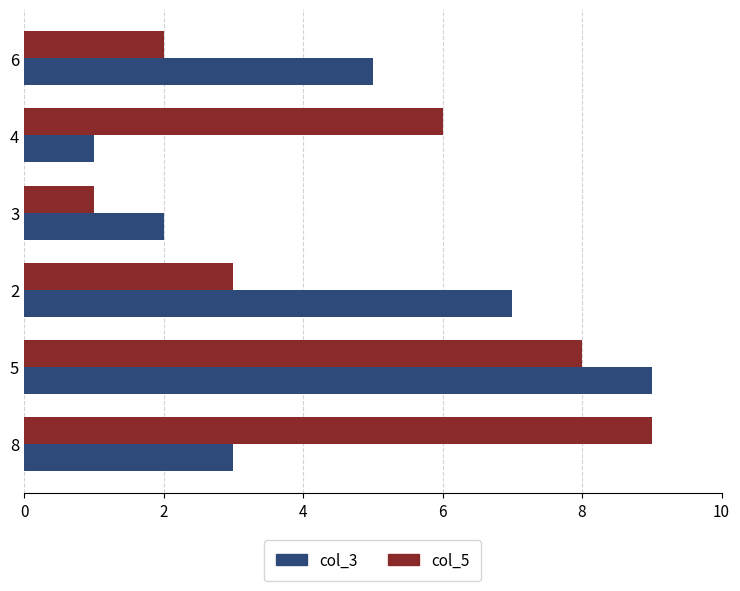

What is the maximum value shown in the chart?

9